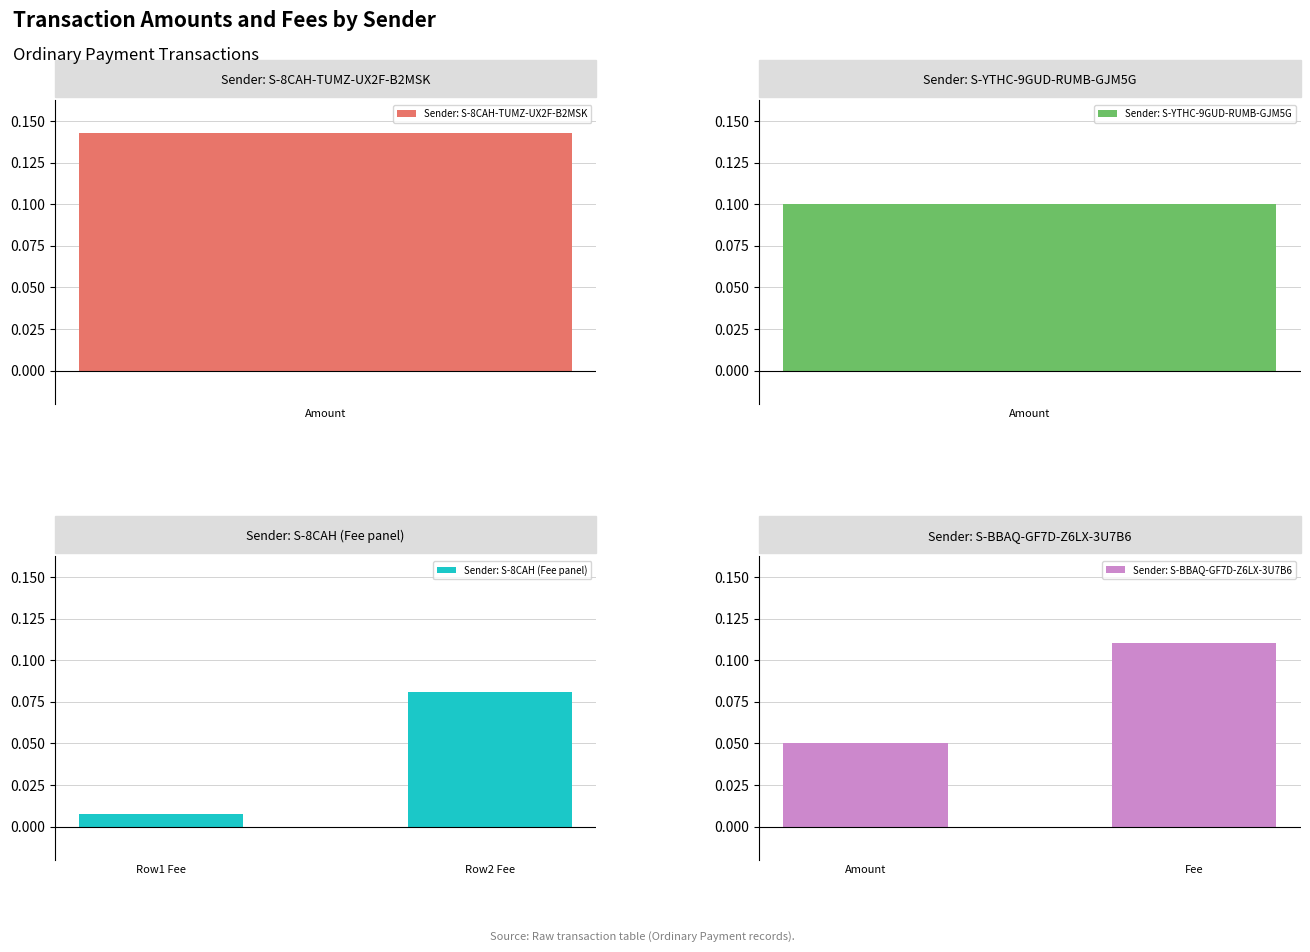

Rank the categories by Sender: S-8CAH (Fee panel) value from highest to lowest.

Row2 Fee, Row1 Fee